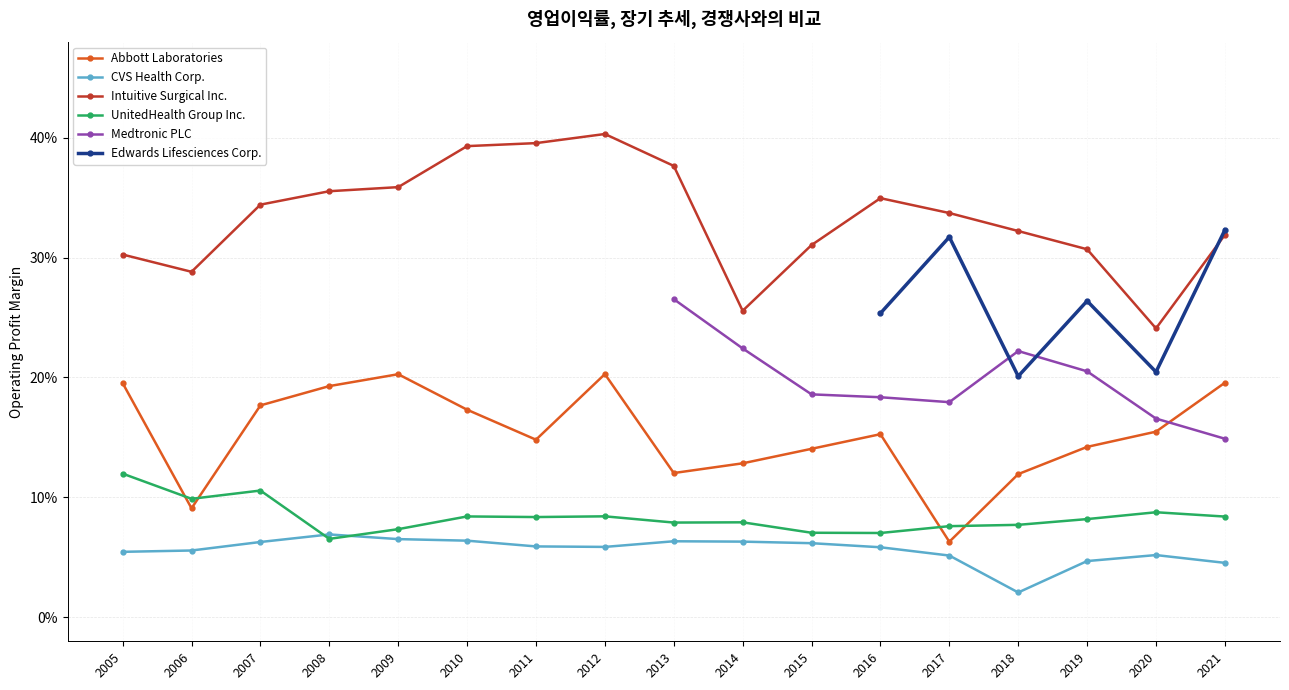

Which series changed the most between 2010 and 2020?

Intuitive Surgical Inc.